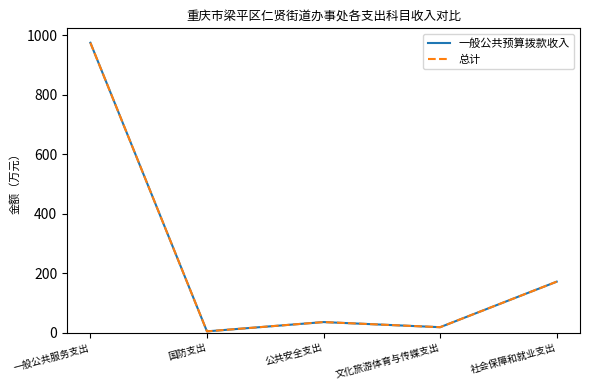

What is the sum of the 总计 values at 国防支出 and 公共安全支出?

41.2